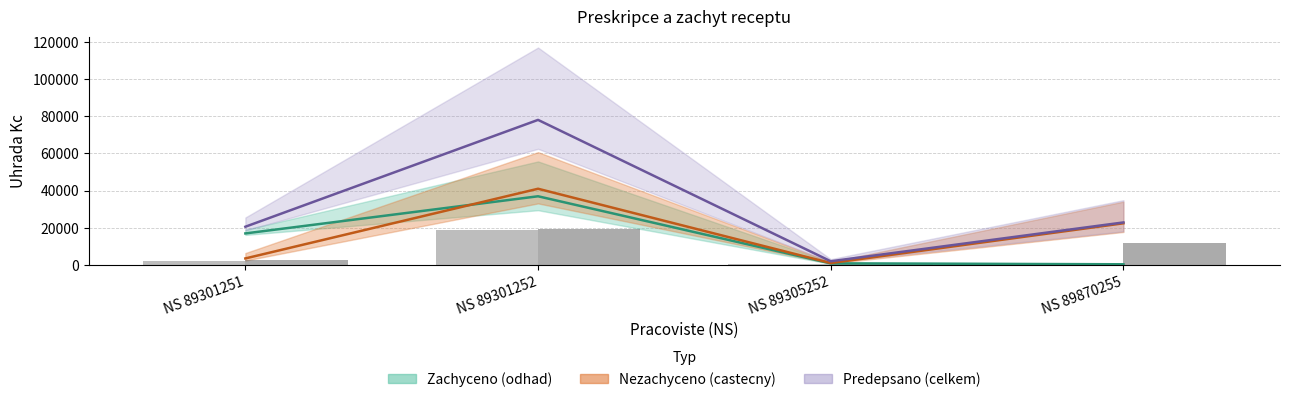

True or false: Nezachyceno Dokl has a value of 748.4 at NS 89305252.

False